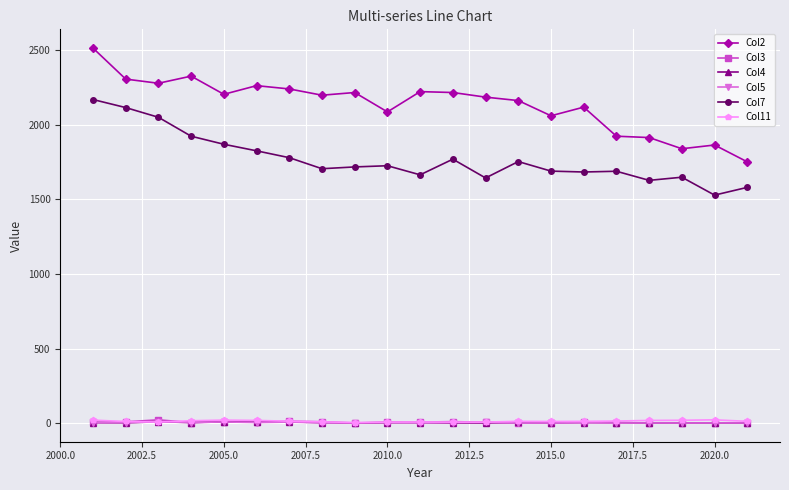

What is the lowest value of the Col7 series?

1529